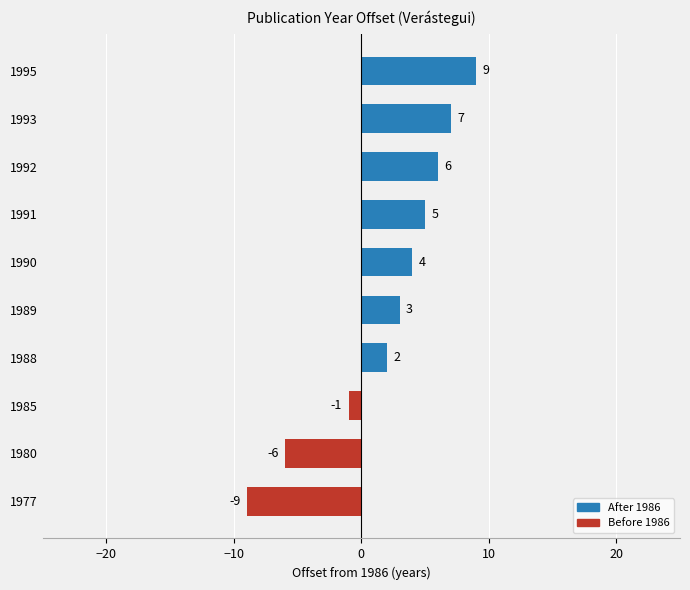

Is it true that the value at 1980 is -6?

True